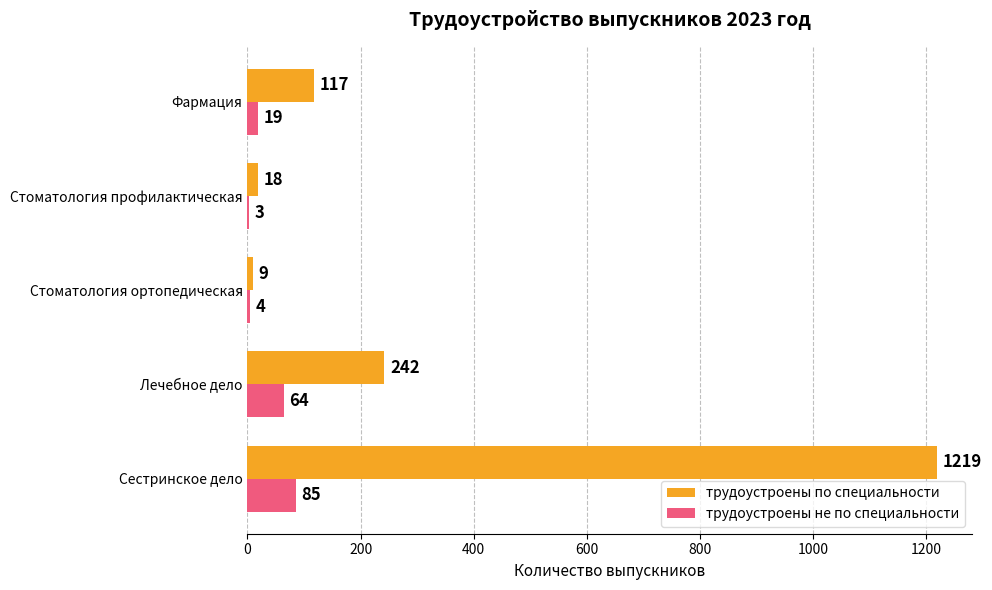

What is the total value across all series at Лечебное дело?

306